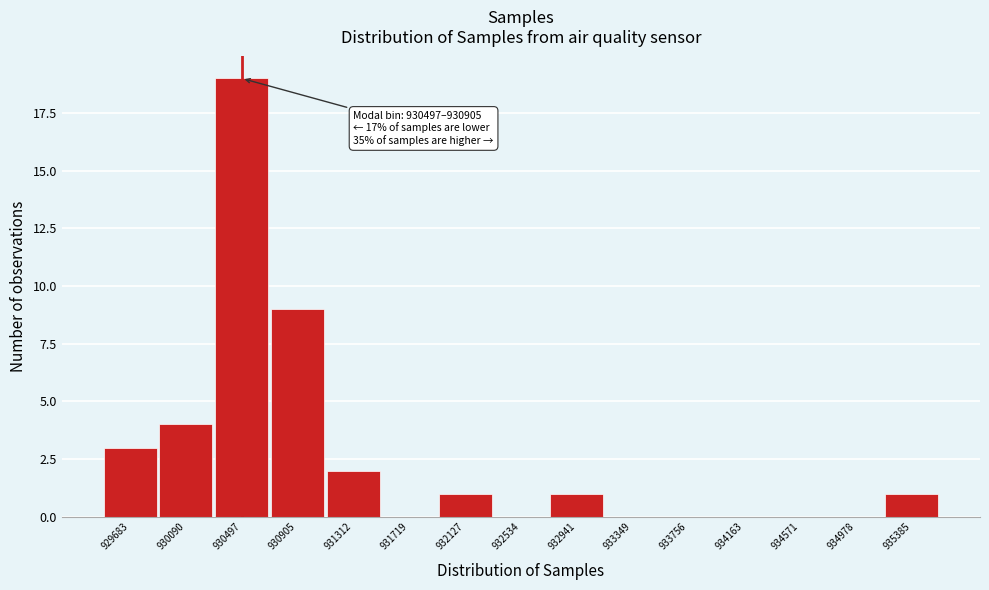

What is the ratio of the value at 932941 to the value at 932127?

1.0